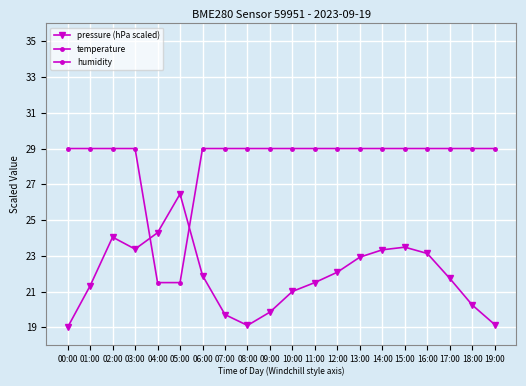

Where is the first local maximum for temperature?

03:00